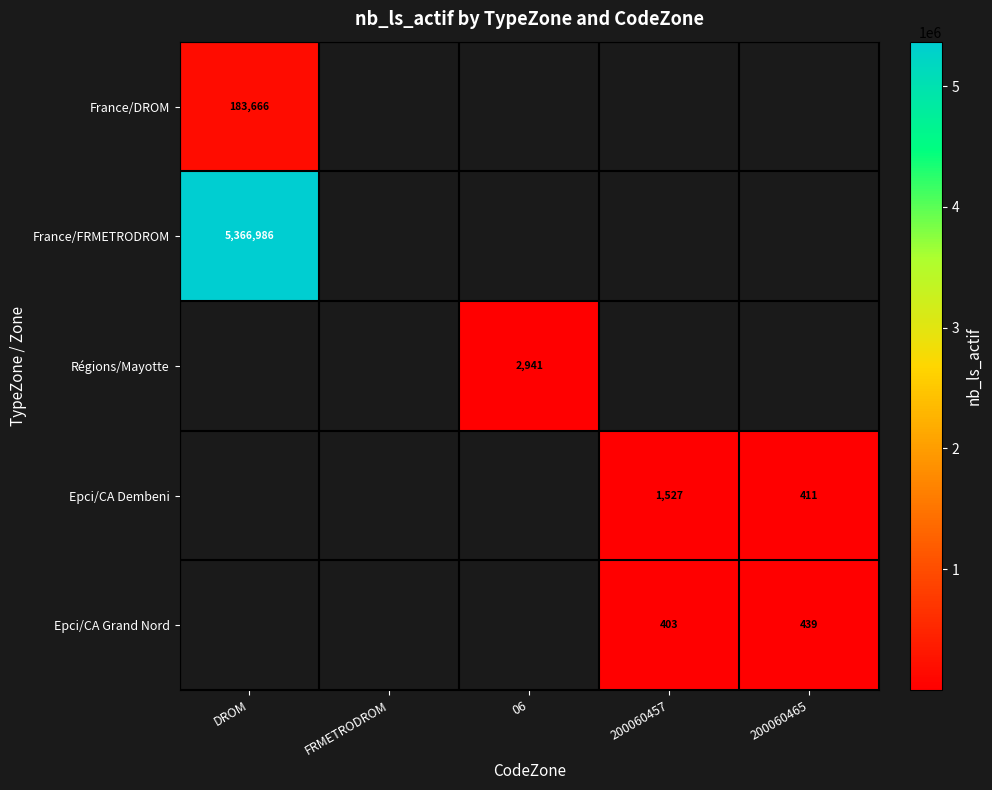

True or false: France/FRMETRODROM has a value of 8359083 at DROM.

False